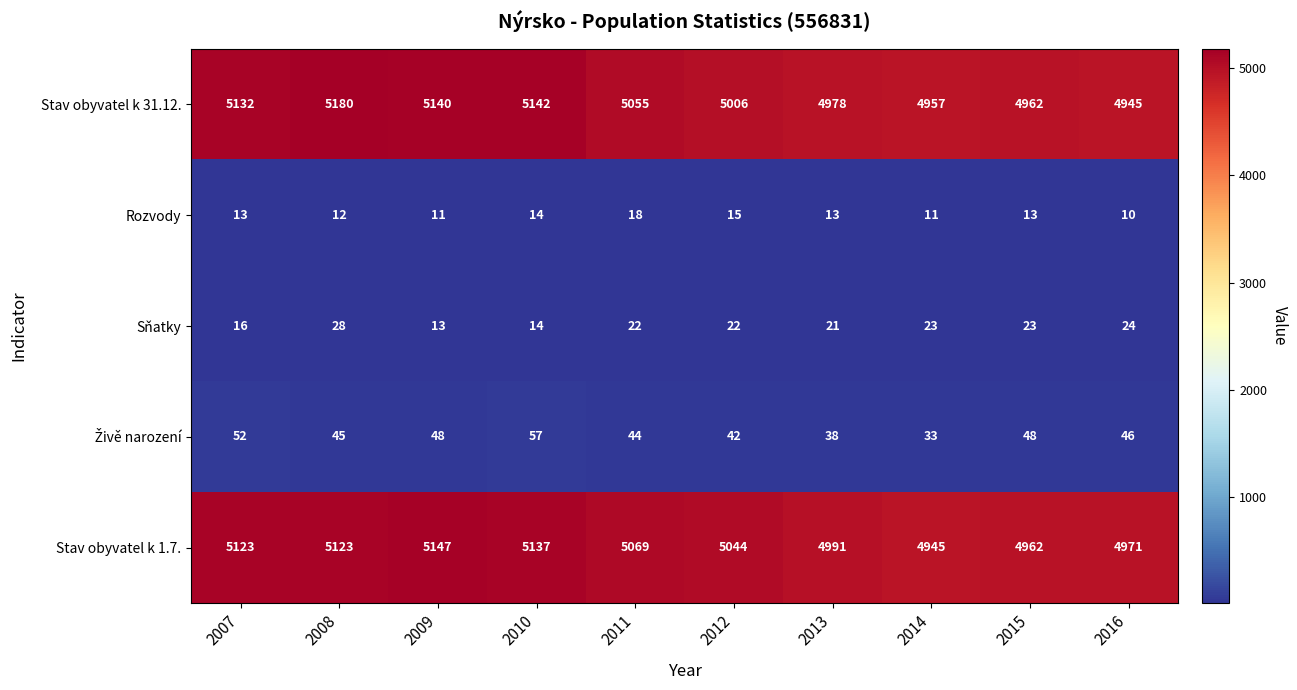

What is the difference between the Stav obyvatel k 1.7. values at 2009 and 2015?

185